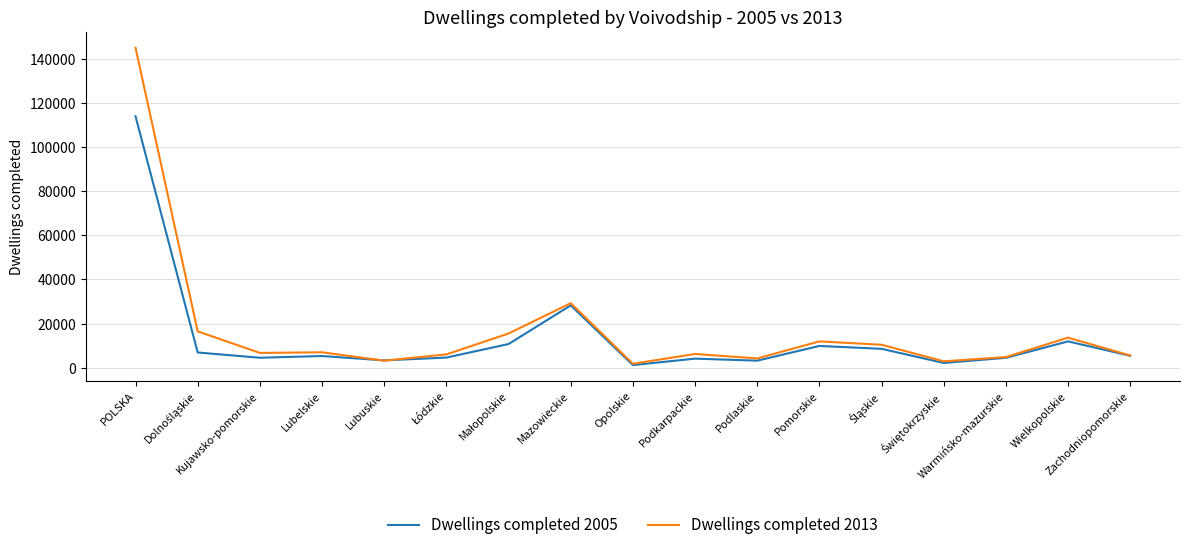

Is the value of Dwellings completed 2013 at Pomorskie greater than the value of Dwellings completed 2005 at Podkarpackie?

Yes